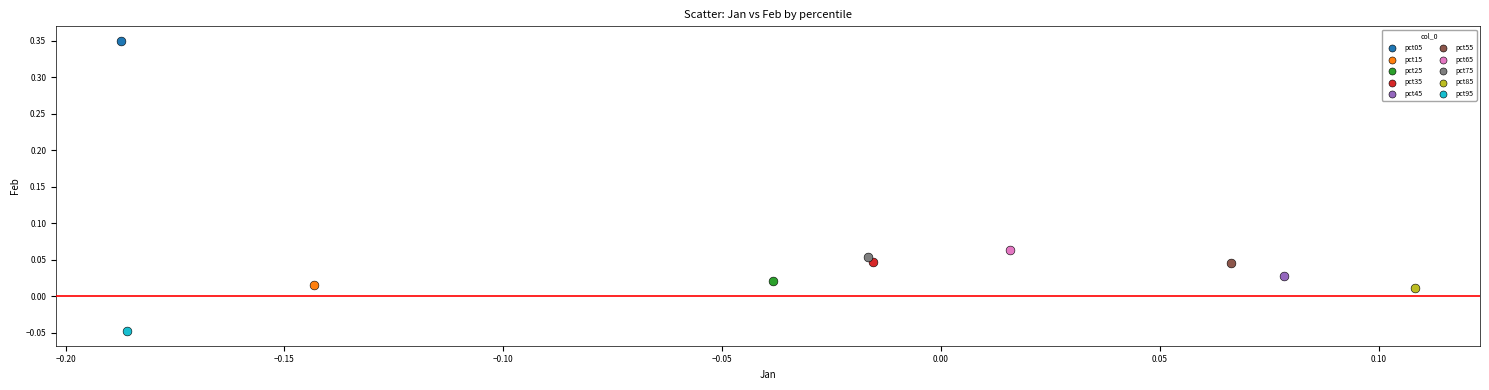

Which series reaches the minimum Y coordinate?

pct95